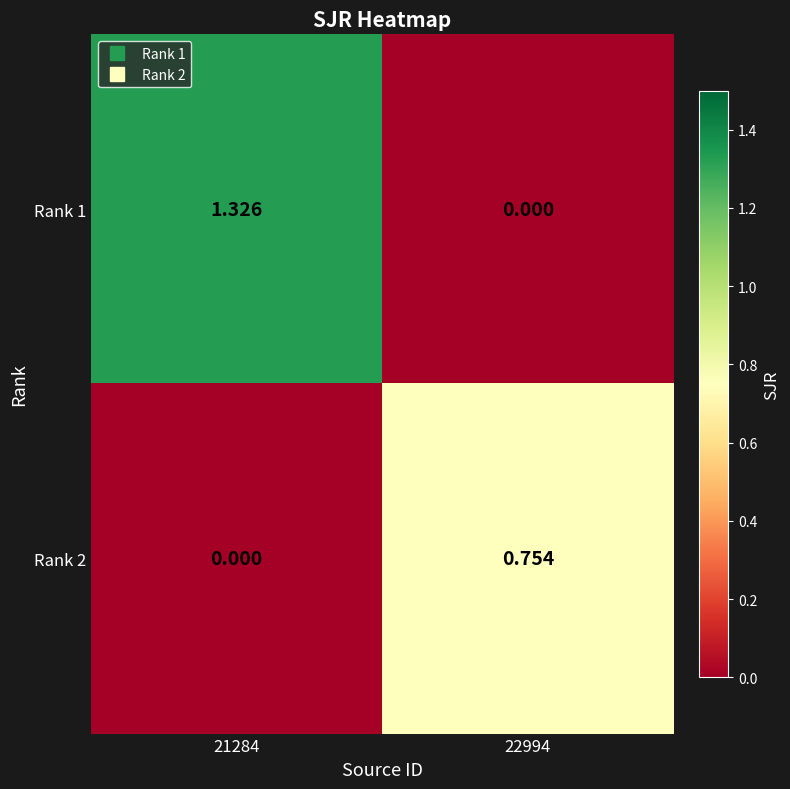

At 21284, list the series in order from smallest to largest.

Rank 2, Rank 1